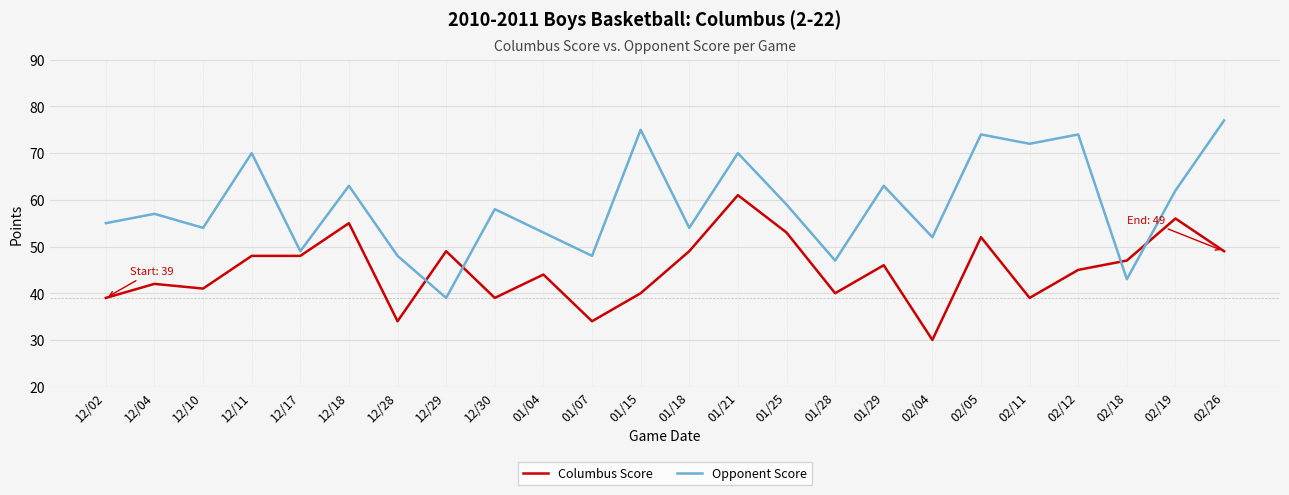

Where is the first local maximum for Columbus Score?

12/04